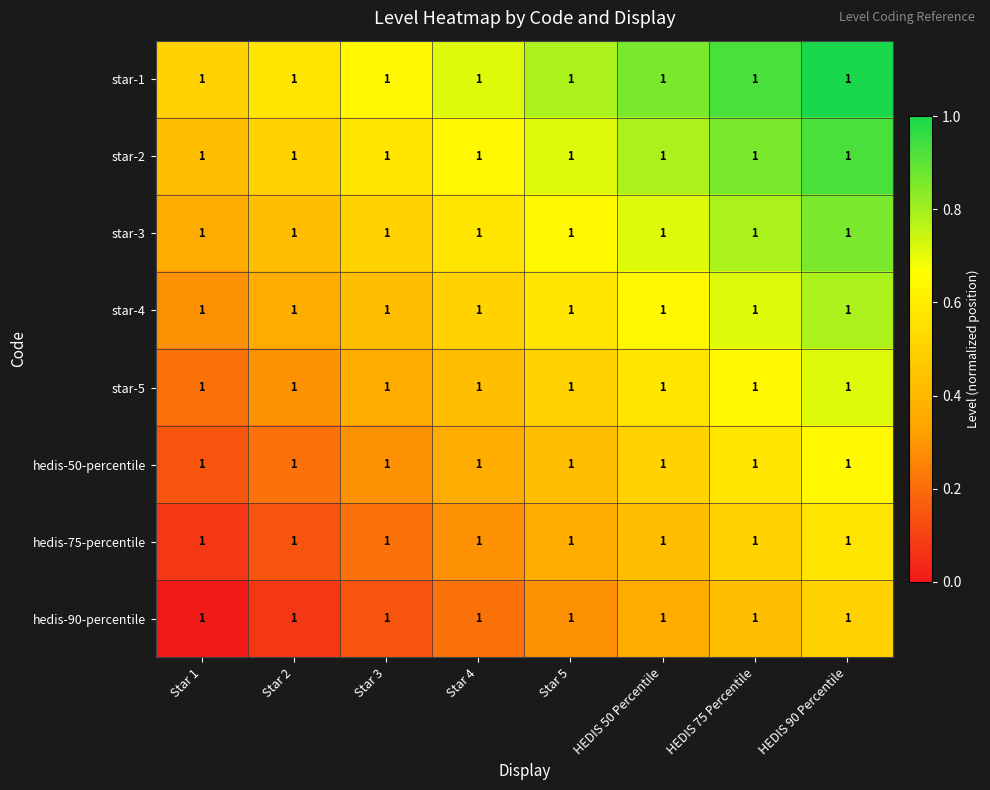

Reading right to left, extract all data points from this chart.

star-1: HEDIS 90 Percentile=1.0	HEDIS 75 Percentile=1.0	HEDIS 50 Percentile=1.0	Star 5=1.0	Star 4=1.0	Star 3=1.0	Star 2=1.0	Star 1=1.0
star-2: HEDIS 90 Percentile=1.0	HEDIS 75 Percentile=1.0	HEDIS 50 Percentile=1.0	Star 5=1.0	Star 4=1.0	Star 3=1.0	Star 2=1.0	Star 1=1.0
star-3: HEDIS 90 Percentile=1.0	HEDIS 75 Percentile=1.0	HEDIS 50 Percentile=1.0	Star 5=1.0	Star 4=1.0	Star 3=1.0	Star 2=1.0	Star 1=1.0
star-4: HEDIS 90 Percentile=1.0	HEDIS 75 Percentile=1.0	HEDIS 50 Percentile=1.0	Star 5=1.0	Star 4=1.0	Star 3=1.0	Star 2=1.0	Star 1=1.0
star-5: HEDIS 90 Percentile=1.0	HEDIS 75 Percentile=1.0	HEDIS 50 Percentile=1.0	Star 5=1.0	Star 4=1.0	Star 3=1.0	Star 2=1.0	Star 1=1.0
hedis-50-percentile: HEDIS 90 Percentile=1.0	HEDIS 75 Percentile=1.0	HEDIS 50 Percentile=1.0	Star 5=1.0	Star 4=1.0	Star 3=1.0	Star 2=1.0	Star 1=1.0
hedis-75-percentile: HEDIS 90 Percentile=1.0	HEDIS 75 Percentile=1.0	HEDIS 50 Percentile=1.0	Star 5=1.0	Star 4=1.0	Star 3=1.0	Star 2=1.0	Star 1=1.0
hedis-90-percentile: HEDIS 90 Percentile=1.0	HEDIS 75 Percentile=1.0	HEDIS 50 Percentile=1.0	Star 5=1.0	Star 4=1.0	Star 3=1.0	Star 2=1.0	Star 1=1.0